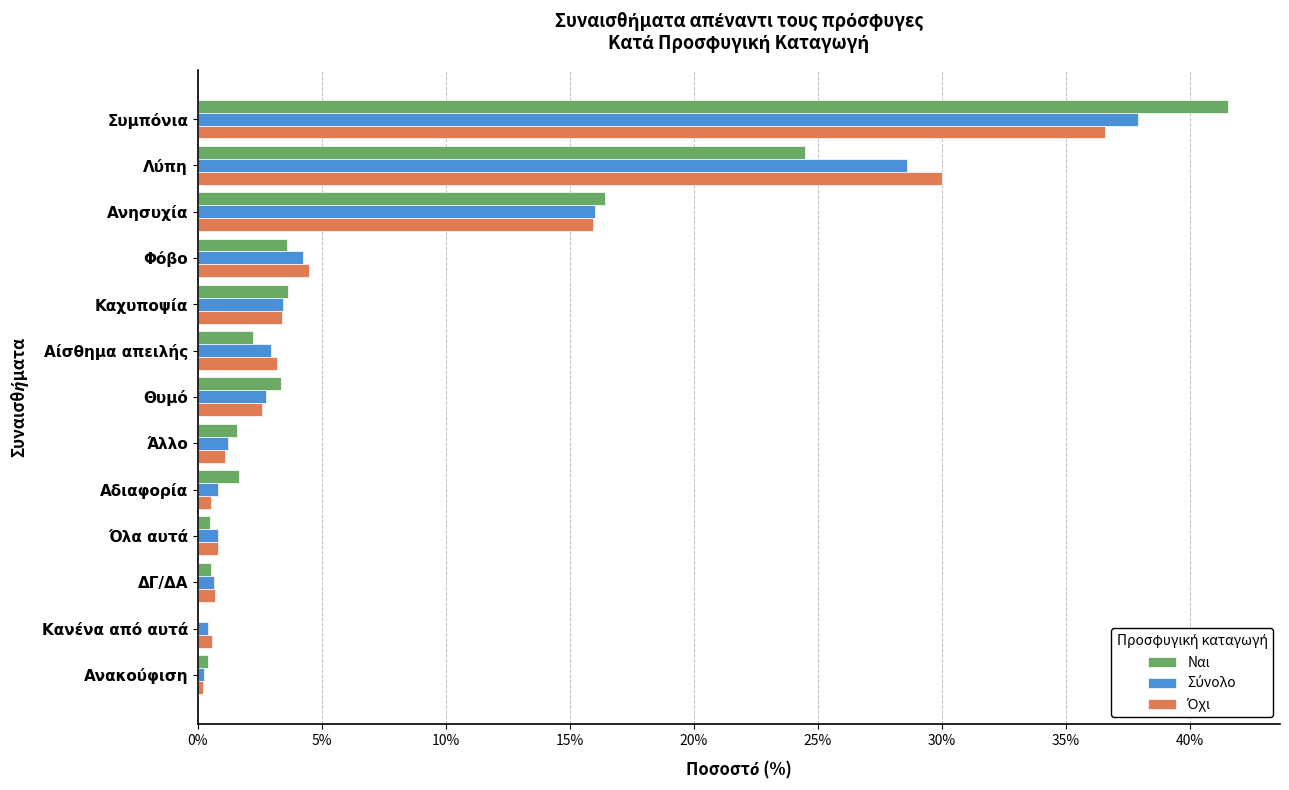

How many bars are there in total?

39